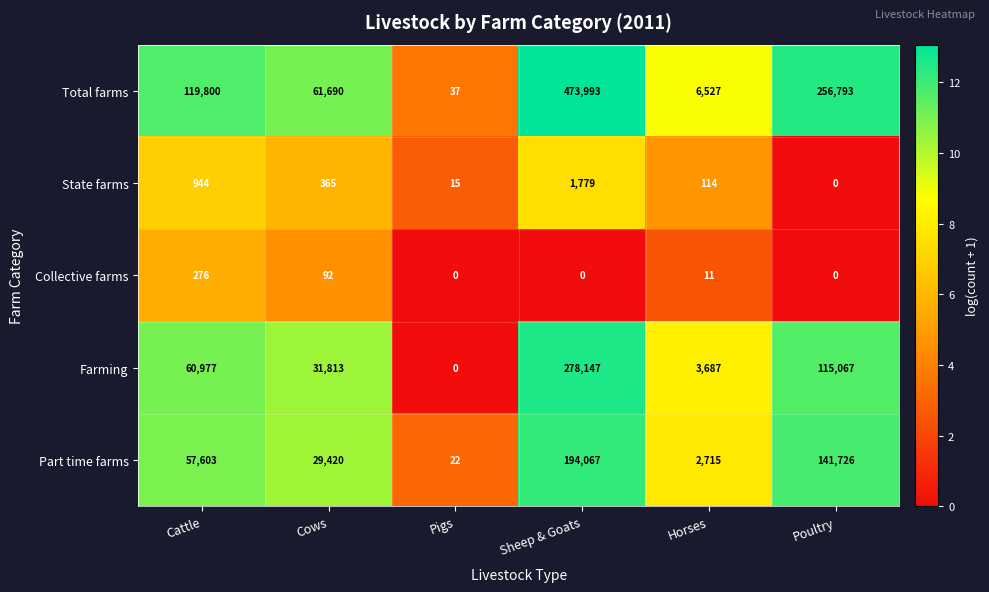

How many data points does each series have?

6